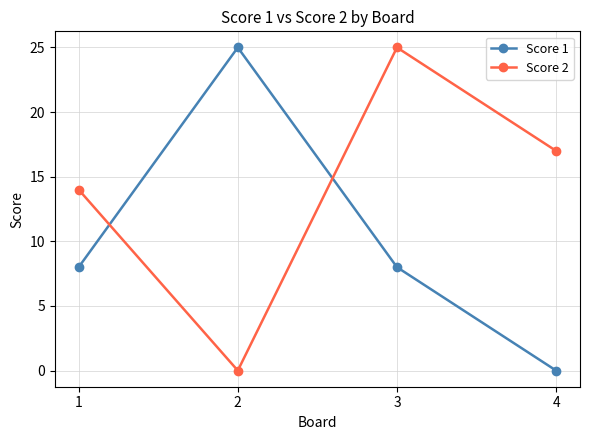

How many data points in Score 2 are less than 17?

2